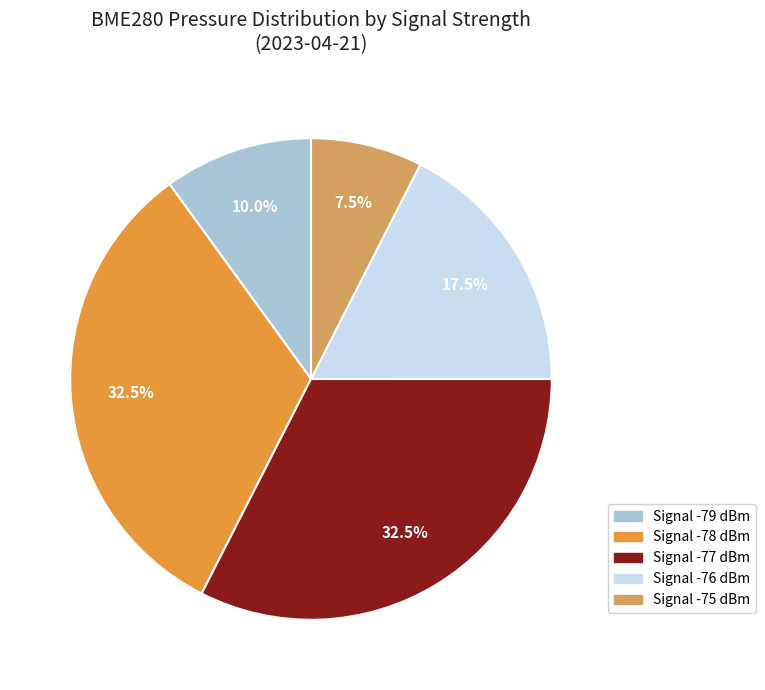

Is there any slice that represents more than half of the pie?

No